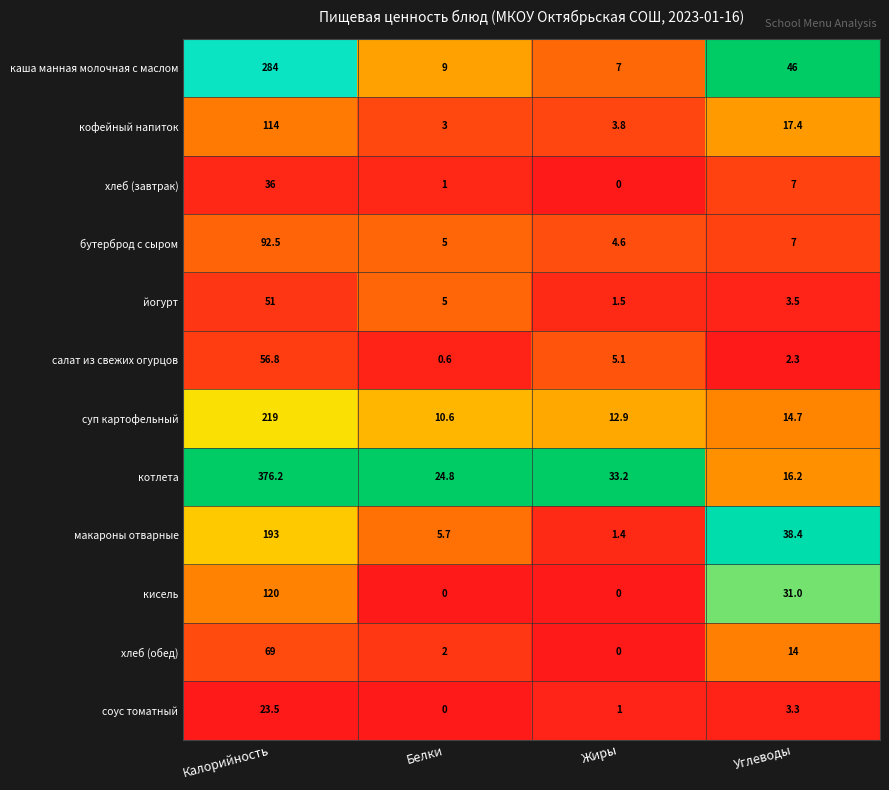

Which series has the largest range (max minus min)?

котлета